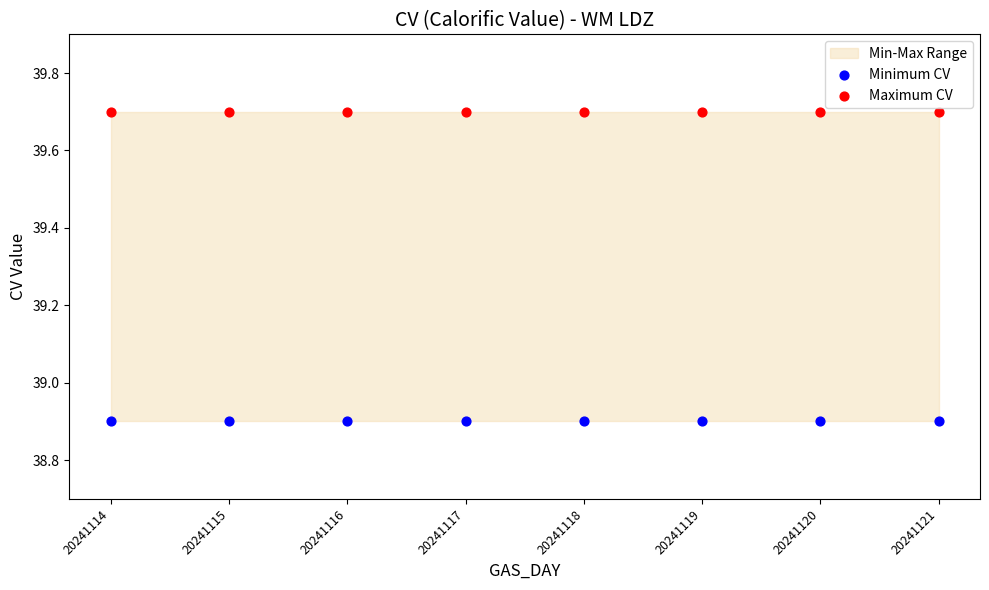

Which series contains the lowest Y value?

Minimum CV